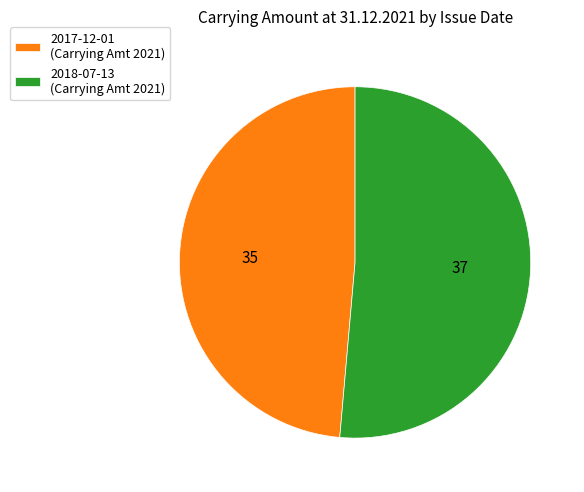

Between 2018-07-13 and 2017-12-01, which is larger?

2018-07-13